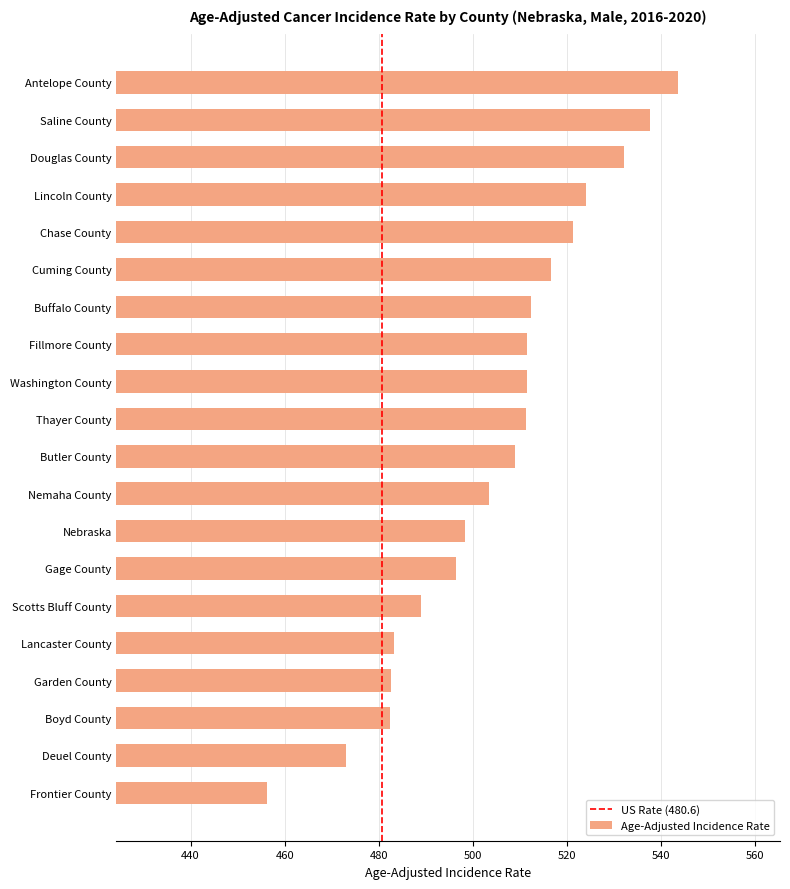

The chart shows a value of 543.5 at Antelope County. True or false?

True